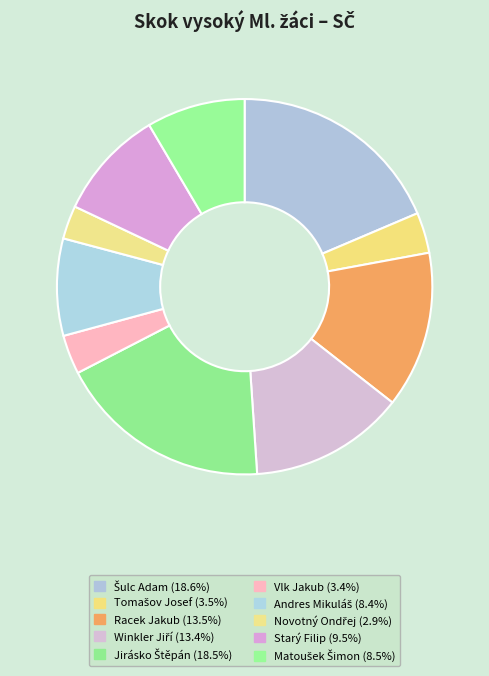

To the nearest percent, what percentage of the pie is Tomašov Josef?

3%